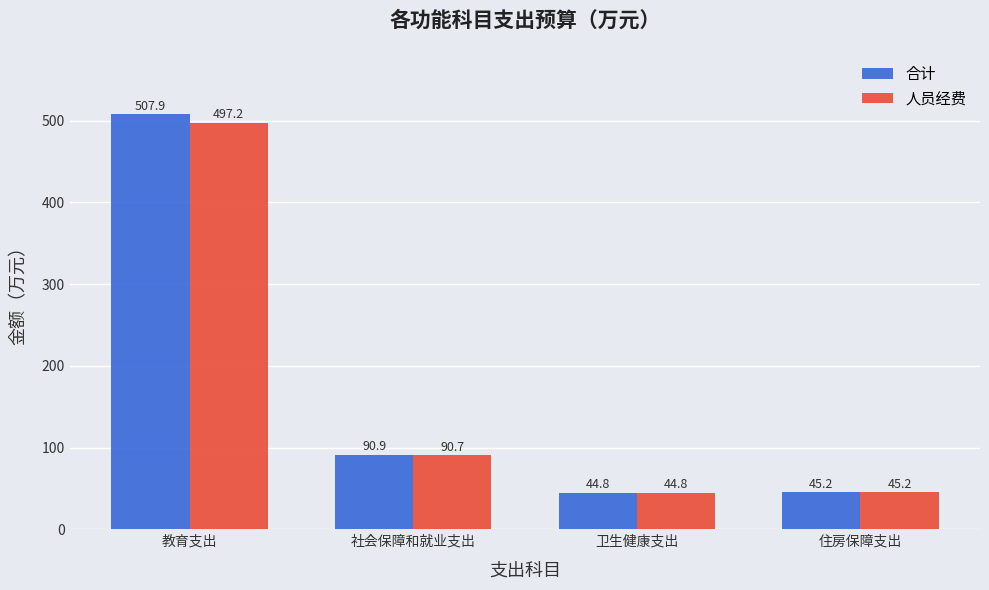

Reading left to right, list all the values displayed in this chart.

合计: 507.9	90.9	44.8	45.2
人员经费: 497.2	90.7	44.8	45.2